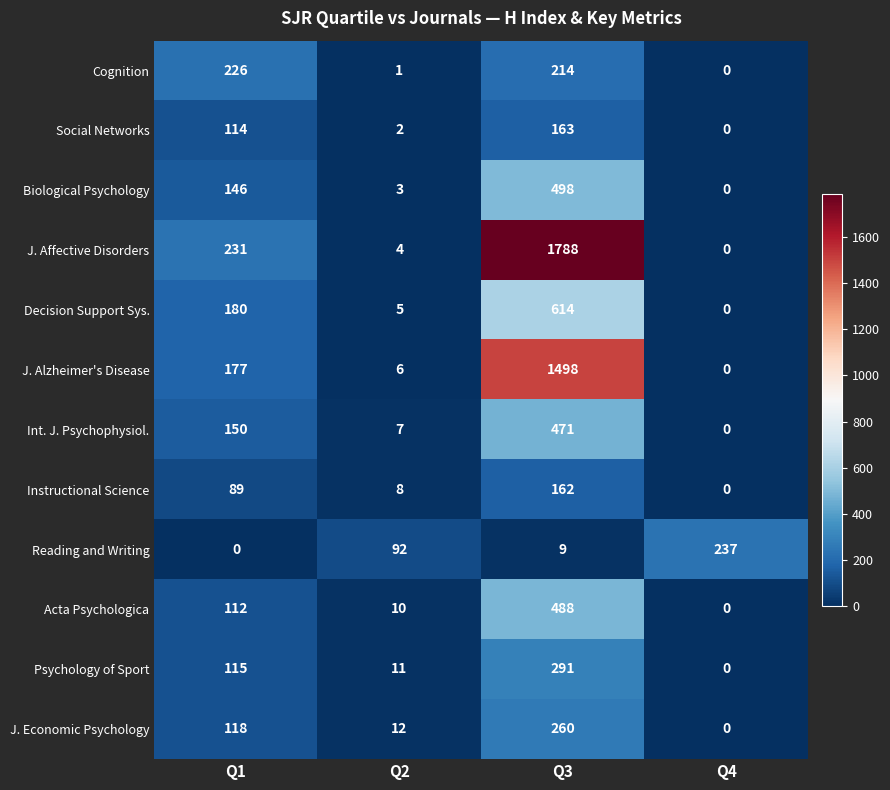

Is the value of J. Affective Disorders at Q4 greater than the value of Decision Support Sys. at Q1?

No